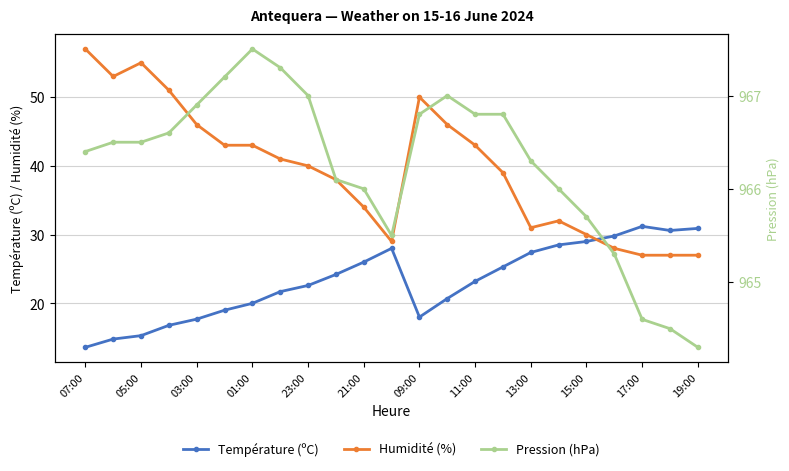

At how many categories does at least one series exceed 340?

23